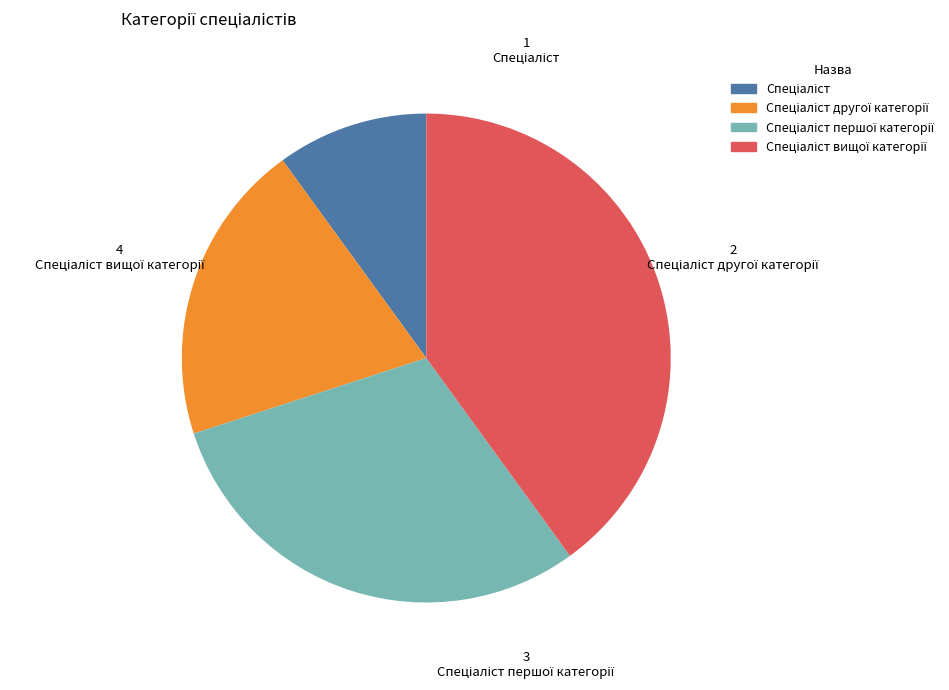

Does any single category account for the majority?

No